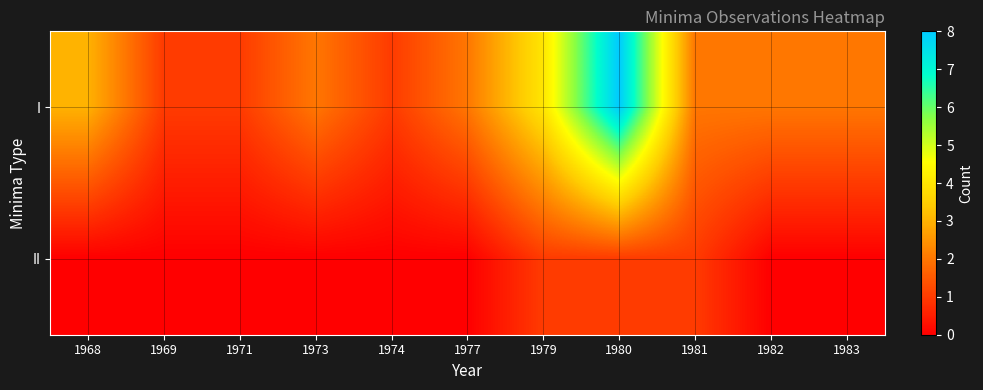

Reading left to right, transcribe all the data shown in this chart.

I: 1968=3	1969=1	1971=1	1973=2	1974=1	1977=2	1979=4	1980=8	1981=2	1982=2	1983=2
II: 1968=0	1969=0	1971=0	1973=0	1974=0	1977=0	1979=1	1980=1	1981=1	1982=0	1983=0